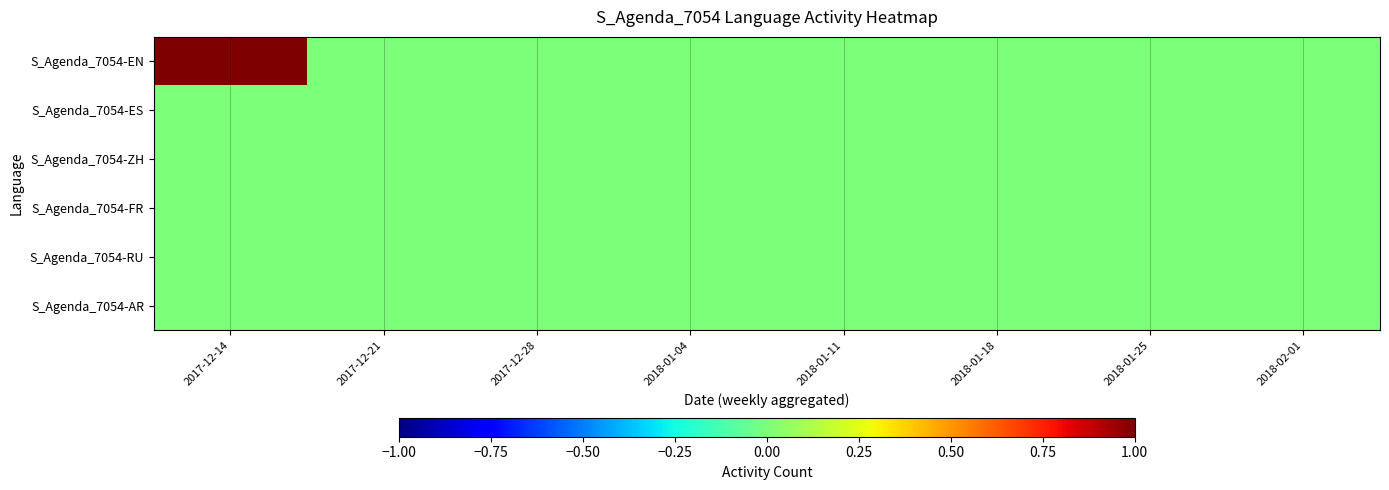

List the series in order of their peak value, highest first.

S_Agenda_7054-EN, S_Agenda_7054-ES, S_Agenda_7054-ZH, S_Agenda_7054-FR, S_Agenda_7054-RU, S_Agenda_7054-AR